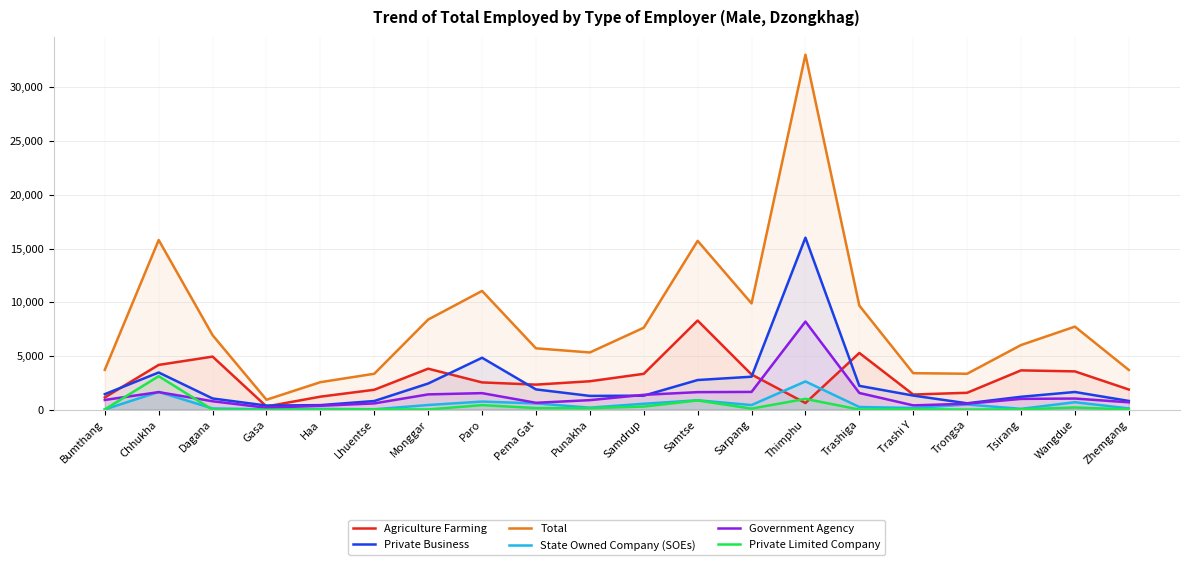

What is the difference between the highest and lowest values at Dagana?

6936